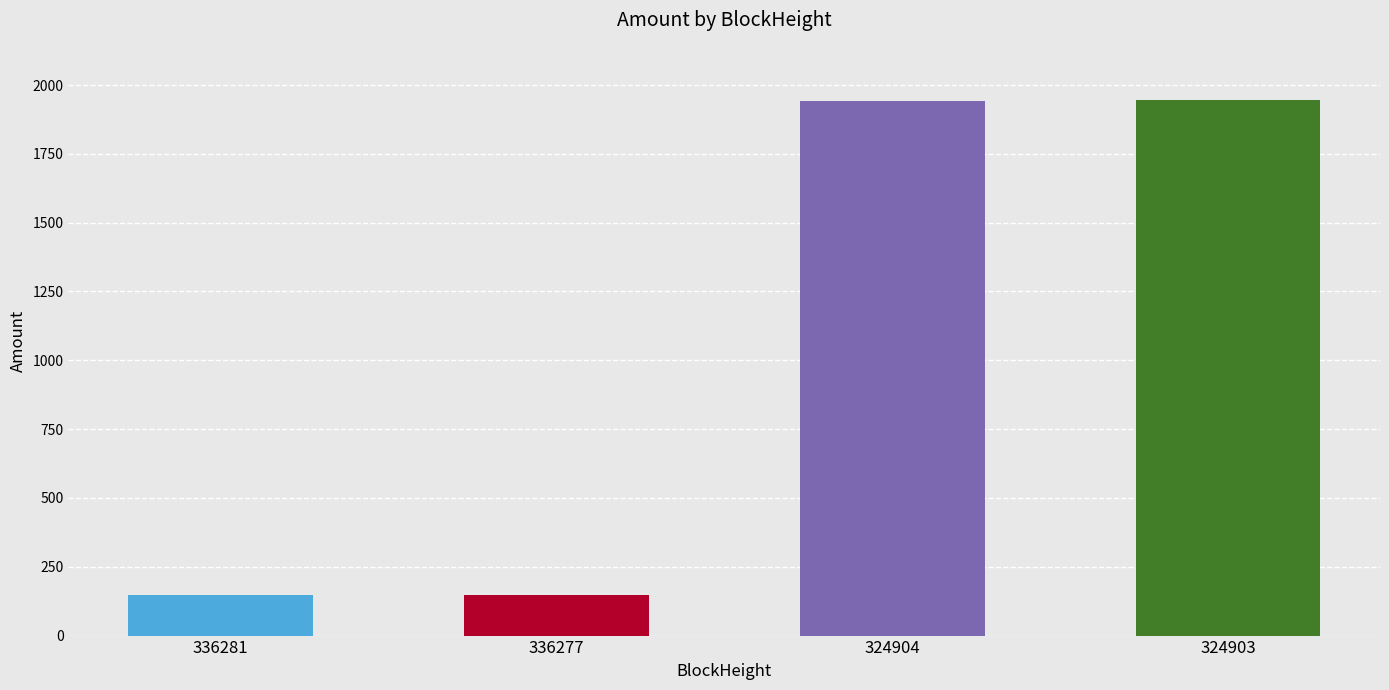

True or false: the data shows 2938.1 at 324903.

False